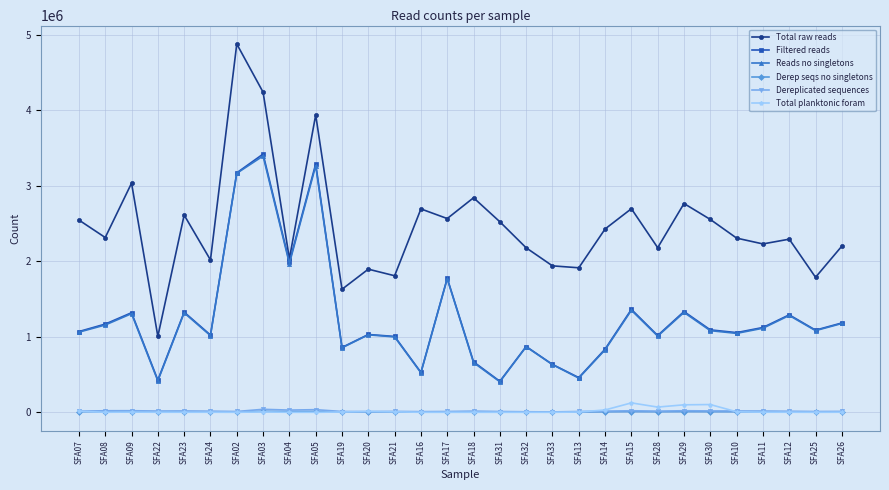

What is the label of the 28th point from the right?

SFA09